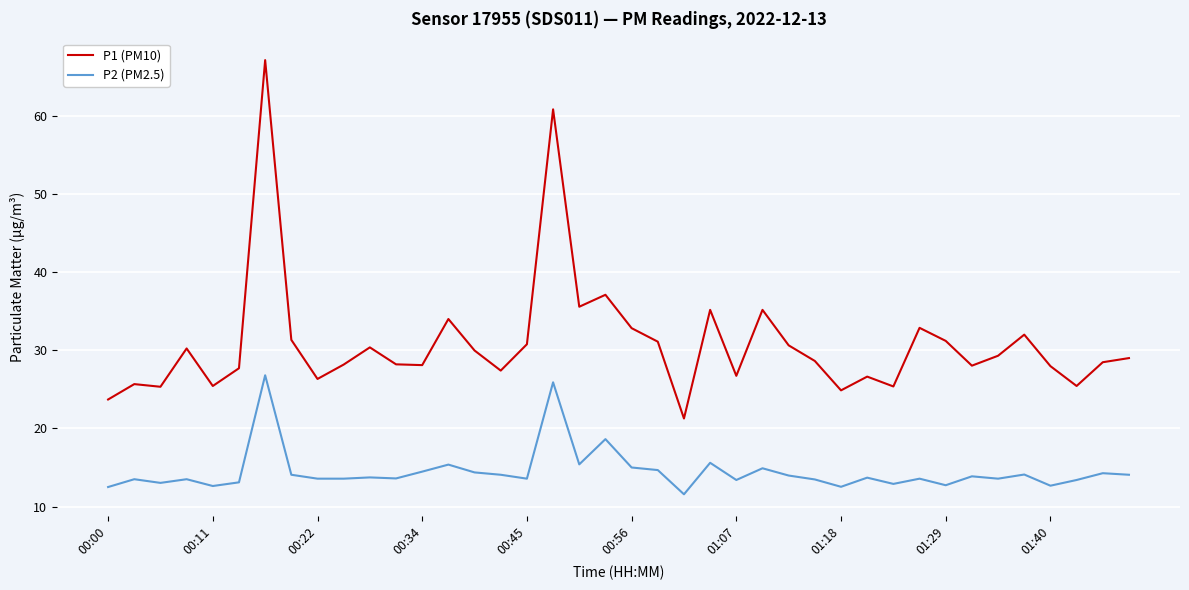

What is the minimum value for P1 (PM10)?

21.3